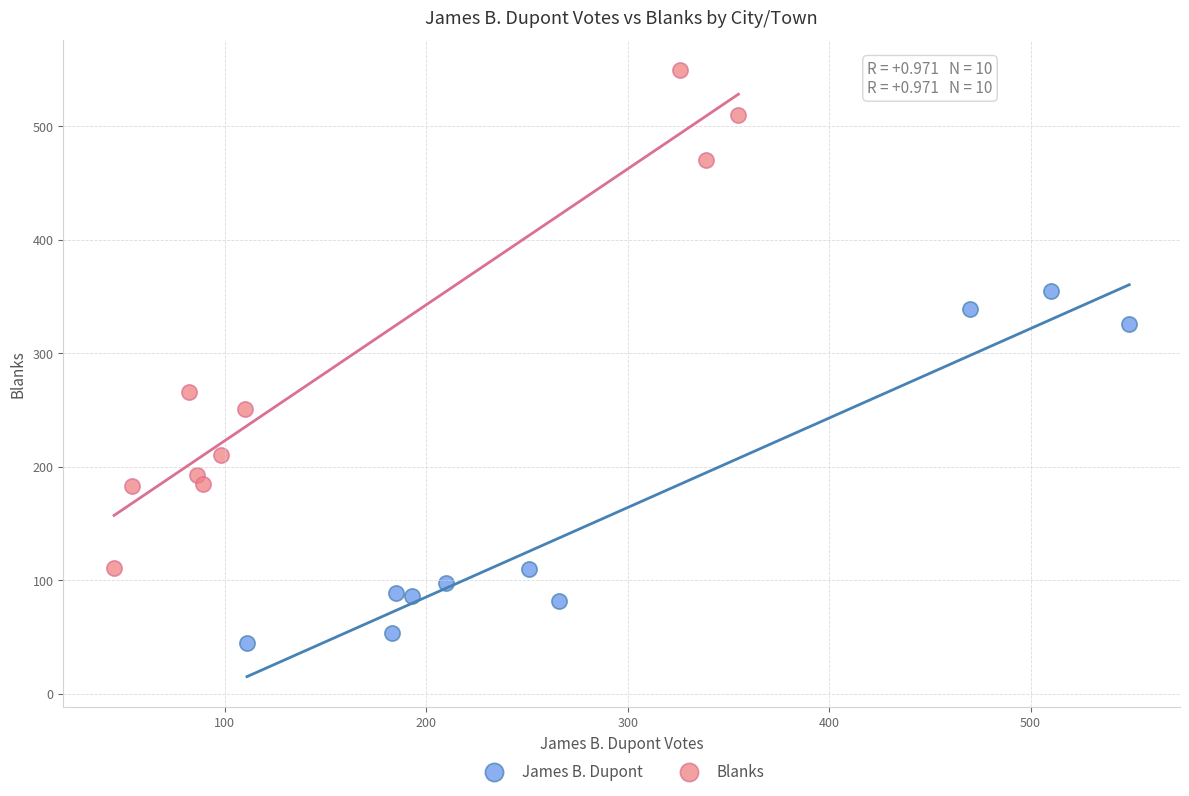

Which series contains the highest Y value?

Blanks